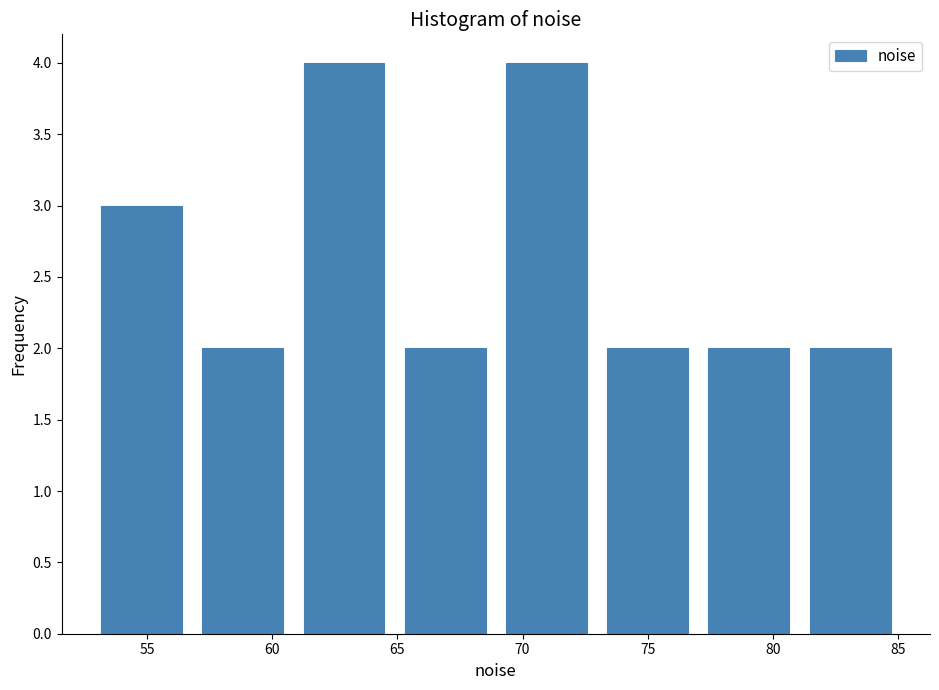

Reading left to right, list every bar in this chart as the range it spans on the x-axis followed by its height. Neither the bar edges nor the heights are printed on the chart, so give them approximately, as read against the axes.

53 to 57: 3
57 to 61: 2
61 to 65: 4
65 to 69: 2
69 to 73: 4
73 to 77: 2
77 to 81: 2
81 to 85: 2